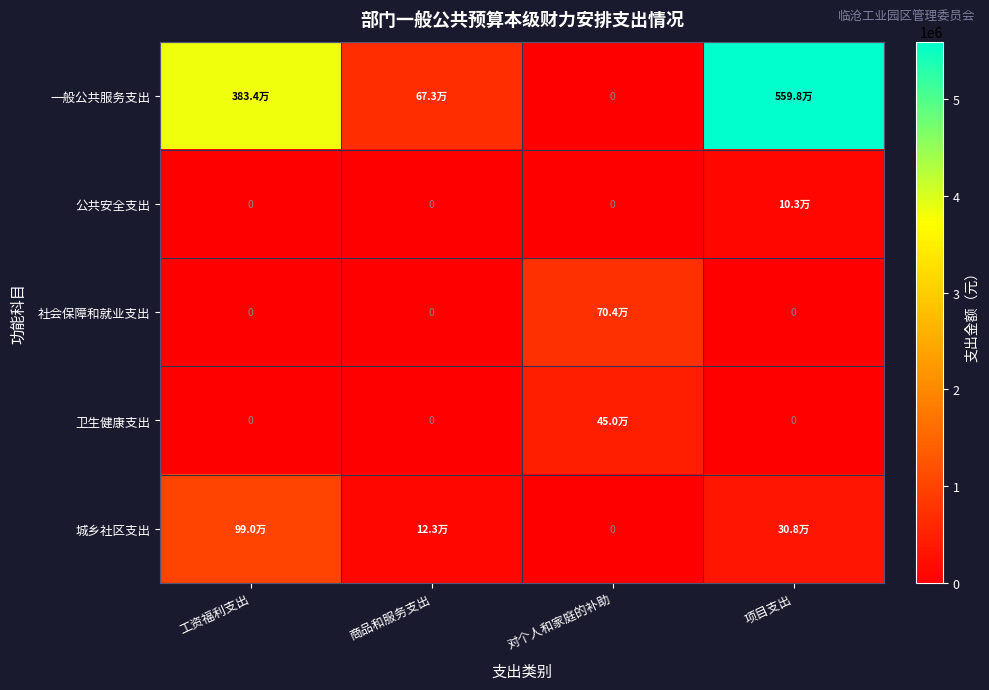

List the labels in order of 公共安全支出 value, largest first.

项目支出, 工资福利支出, 商品和服务支出, 对个人和家庭的补助